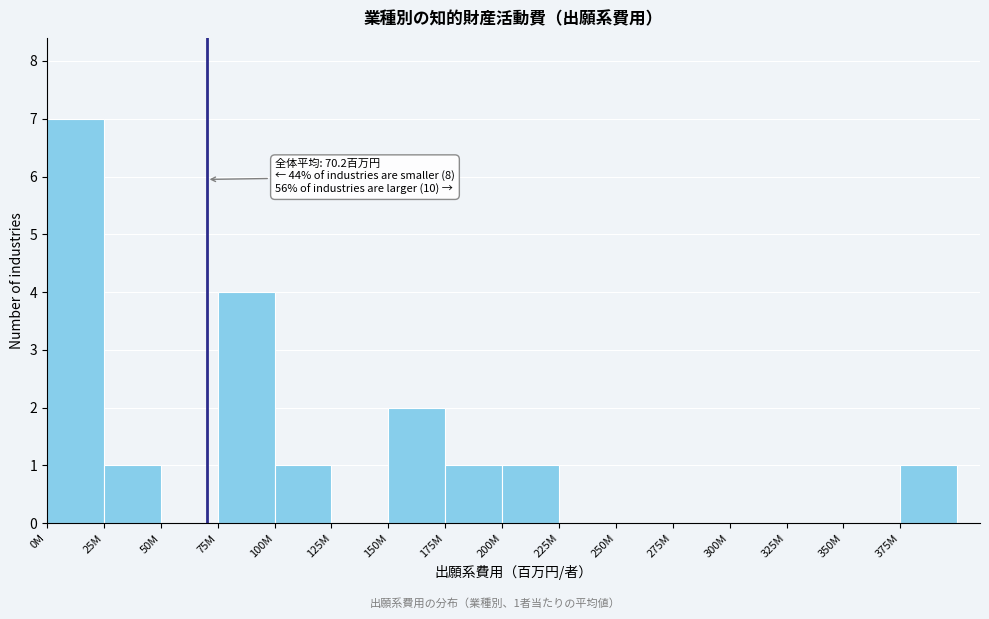

Reading right to left, what are all the values shown in this chart?

375M=1	350M=0	325M=0	300M=0	275M=0	250M=0	225M=0	200M=1	175M=1	150M=2	125M=0	100M=1	75M=4	50M=0	25M=1	0M=7